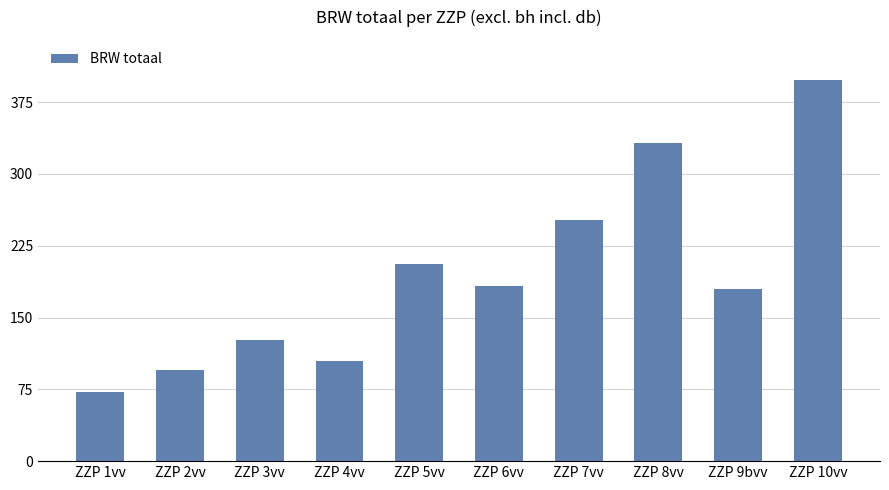

What is the maximum value shown in the chart?

398.4